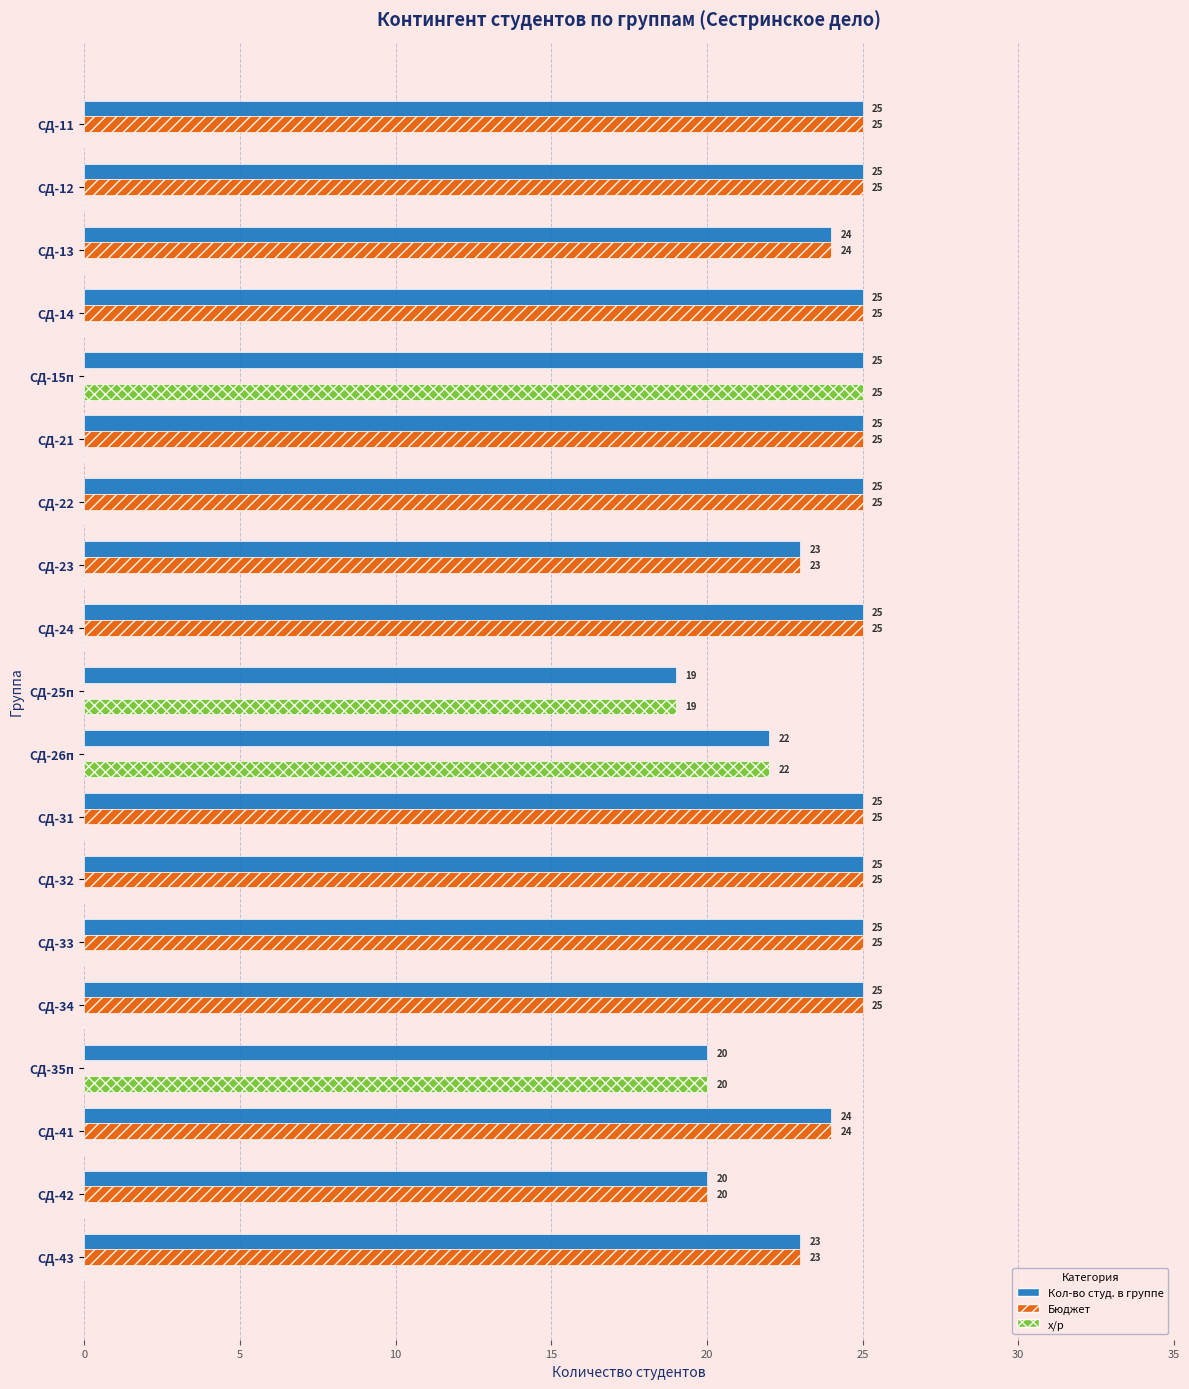

The Бюджет series shows 20 at СД-42. True or false?

True